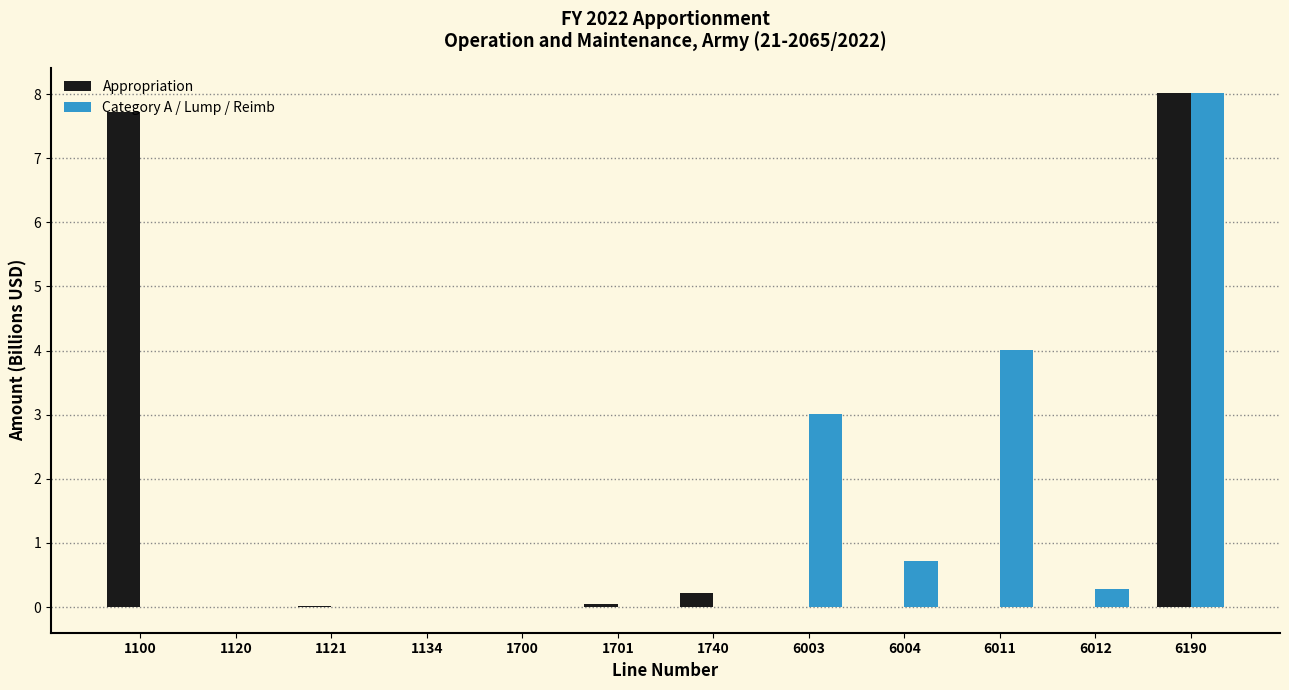

Is the value of Category A / Lump / Reimb at 6003 greater than the value of Appropriation at 6004?

Yes